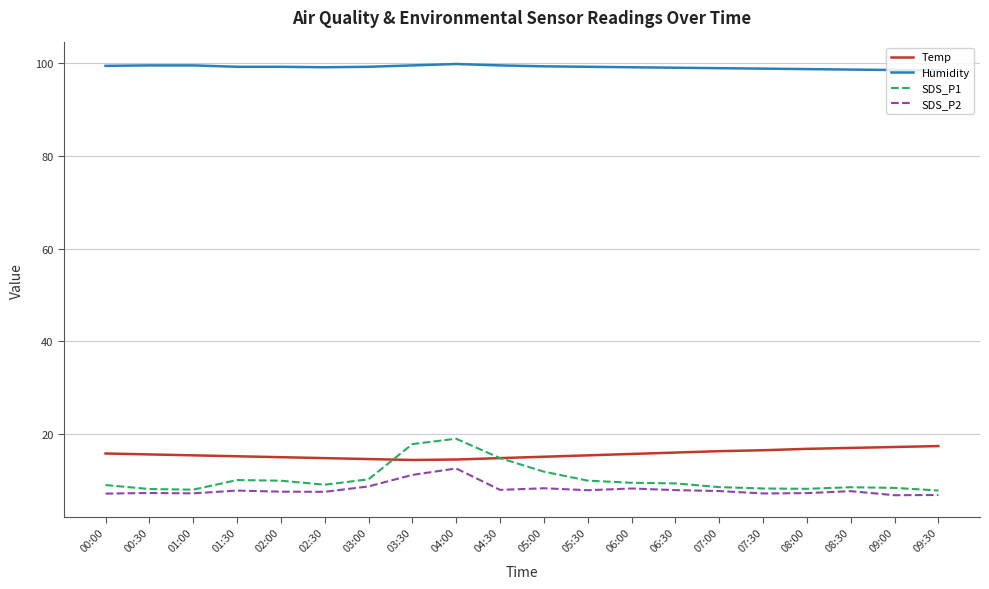

Rank the series by their maximum value, from lowest to highest.

SDS_P2, Temp, SDS_P1, Humidity